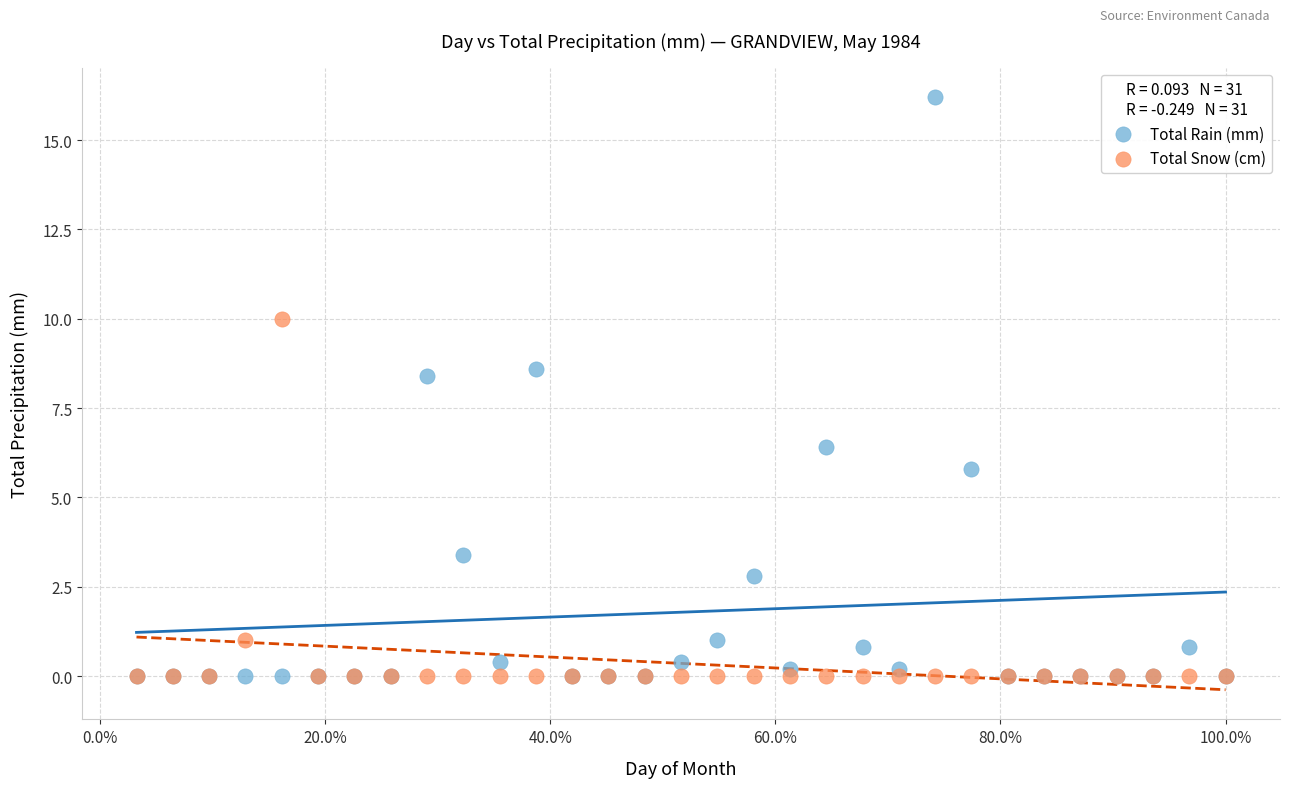

Across all series, what Y value is closest to 8?

8.4